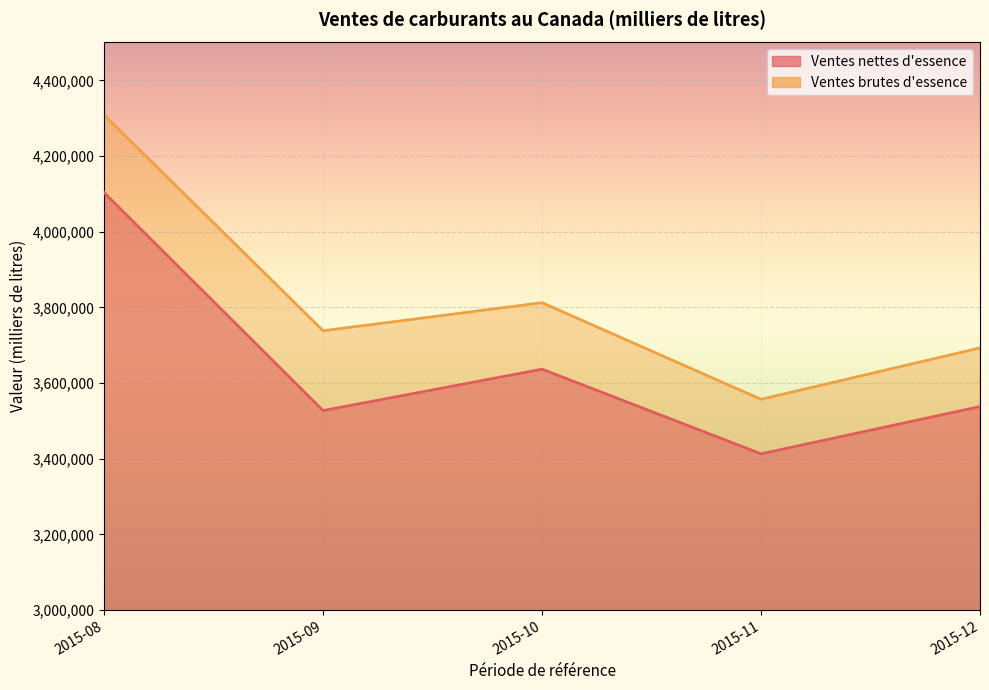

What is the difference between the highest and lowest values at 2015-12?

155034